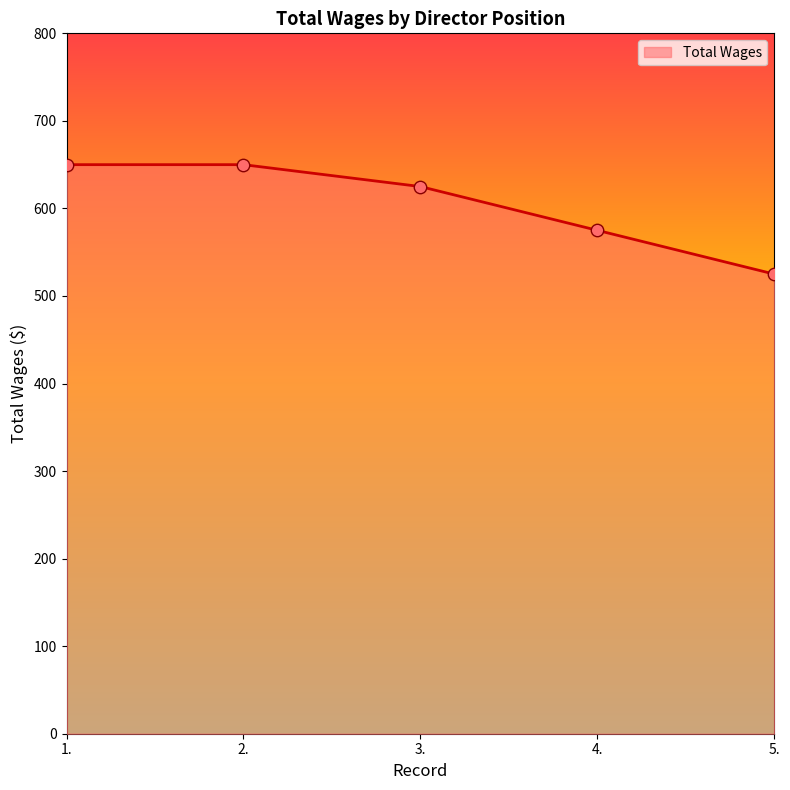

Approximately how many times larger is the value at 2. compared to 1.?

1.0